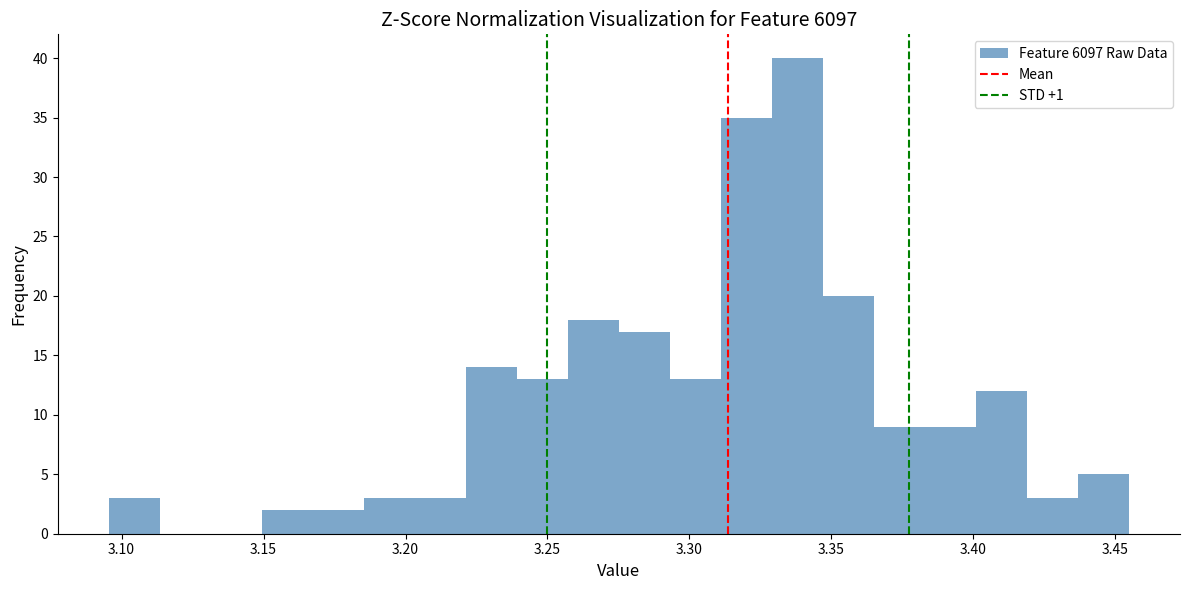

Around what value on the x-axis is the tallest bar? Give the approximate position of its centre, as read against the axis.

3.340